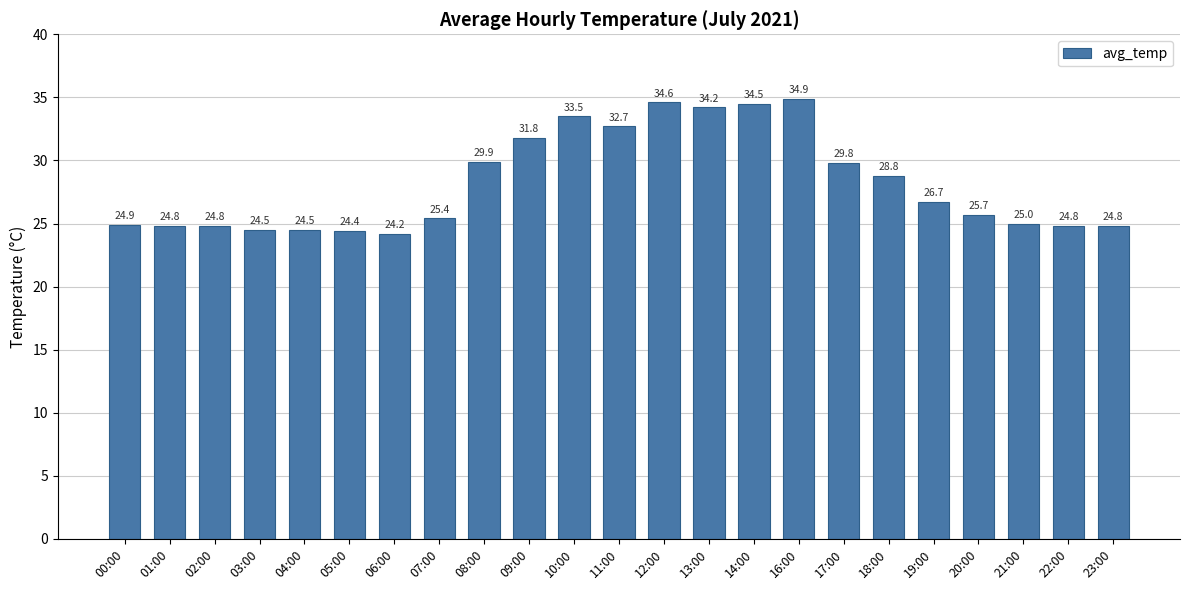

What is the difference between the values at 03:00 and 16:00?

10.4